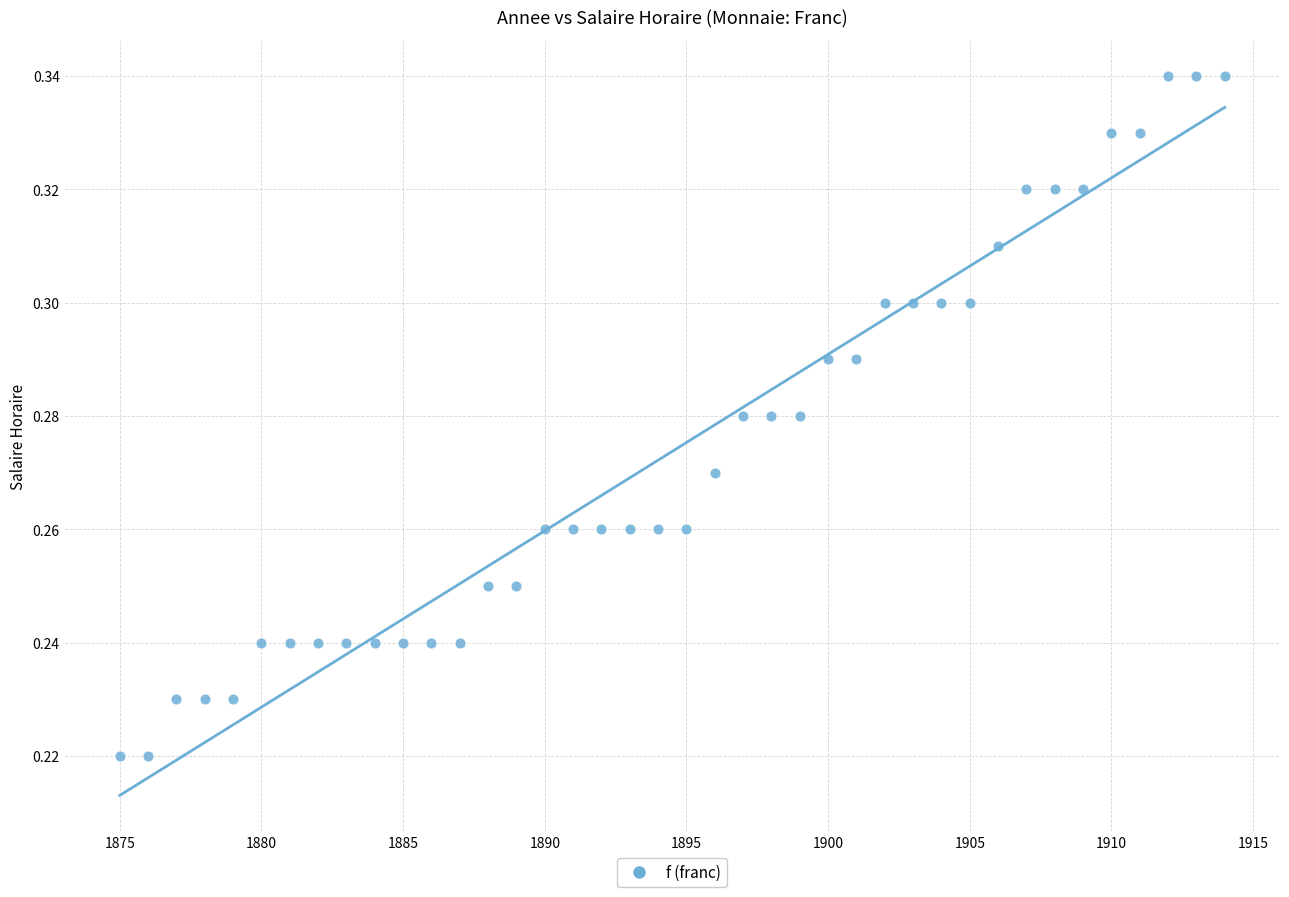

What is the range of X values (max minus min)?

39.0